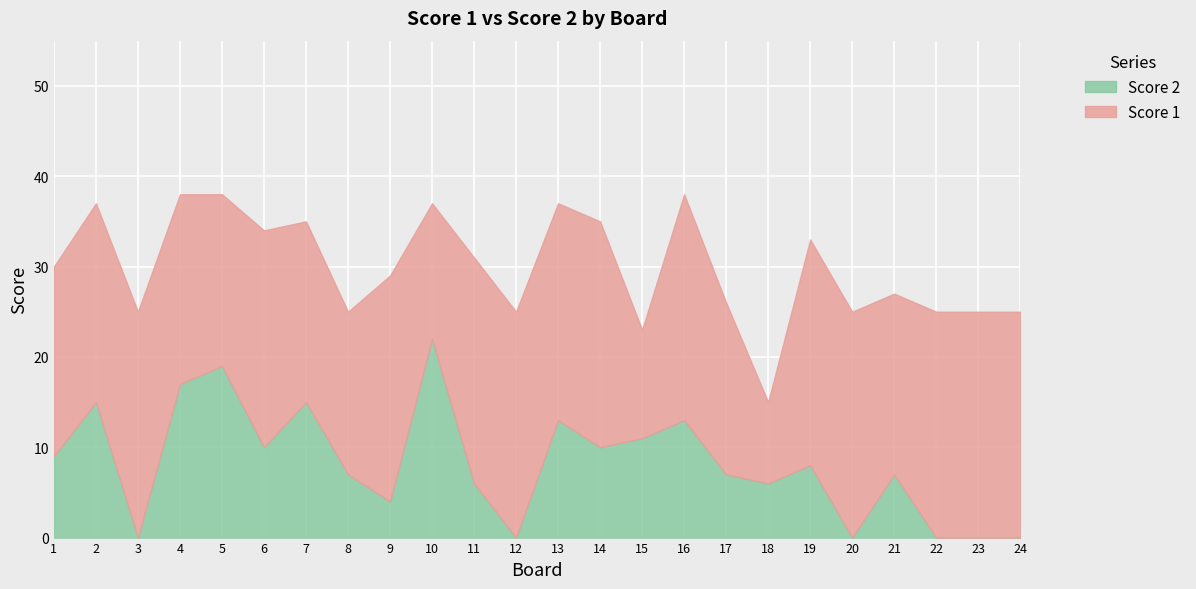

Is it true that Score 1 equals 37 at 6?

False